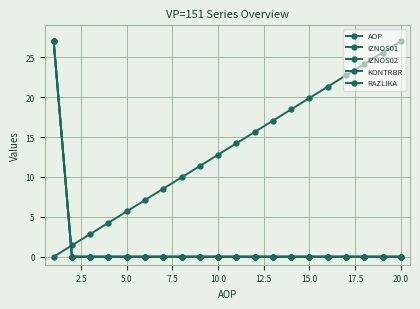

What is the difference between the maximum and second lowest values in the IZNOS02 series?

27.0